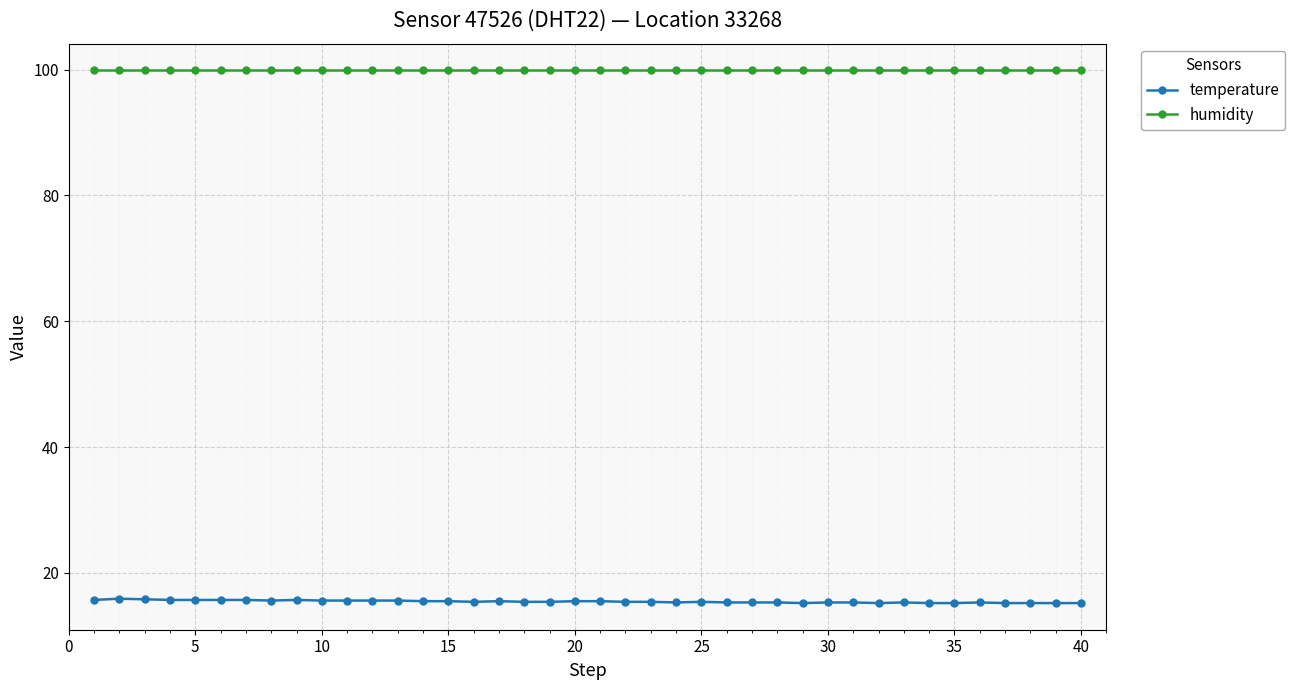

True or false: temperature and humidity intersect in this chart.

False